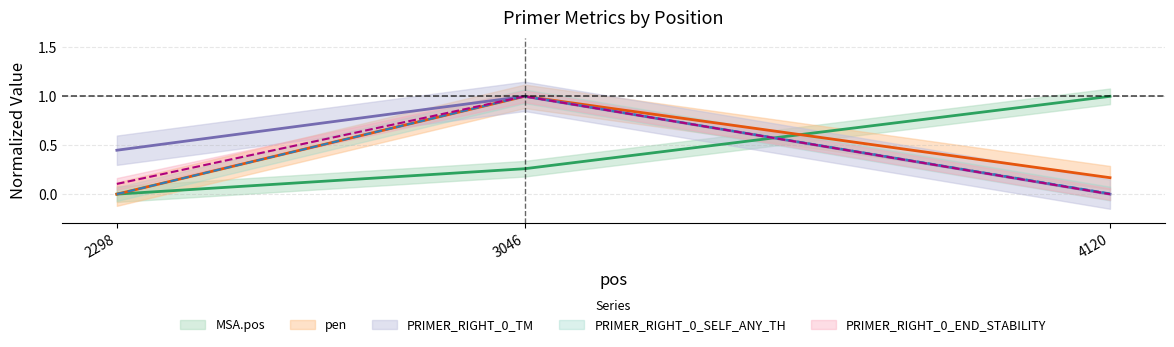

How many data points does each series have?

3